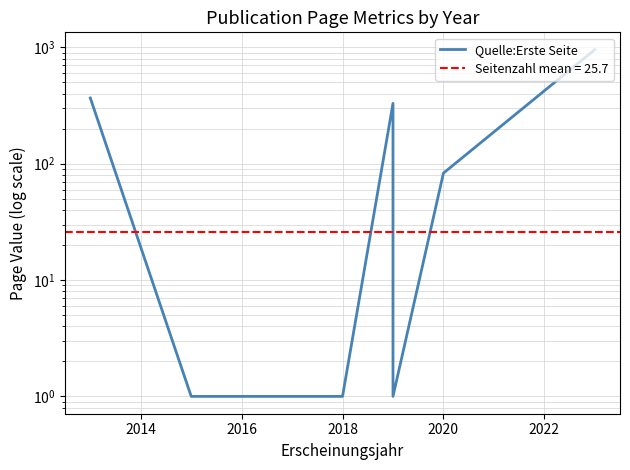

Which has a higher value, 2018 or 2018?

2018